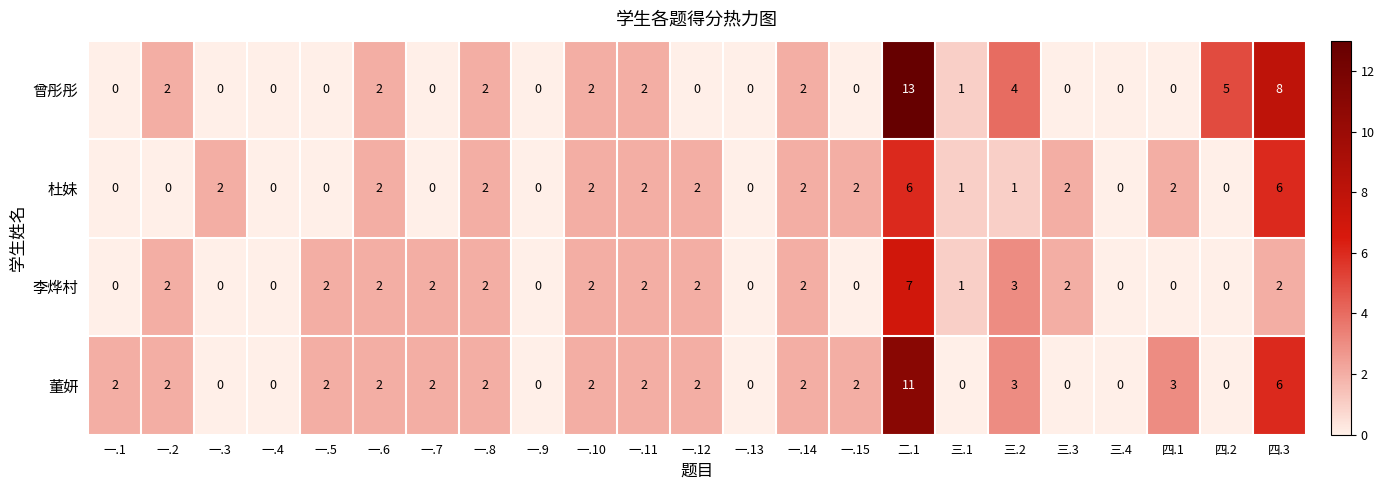

At which label is 曾彤彤 closest to 6?

四.2